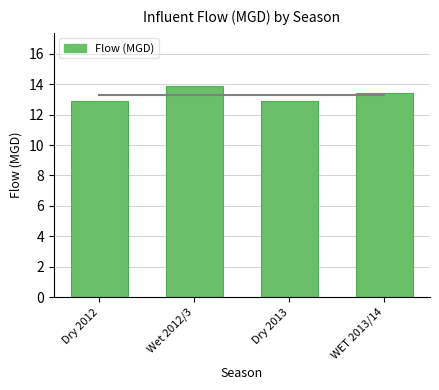

Reading left to right, extract all data points from this chart.

Dry 2012=12.9	Wet 2012/3=13.9	Dry 2013=12.9	WET 2013/14=13.4